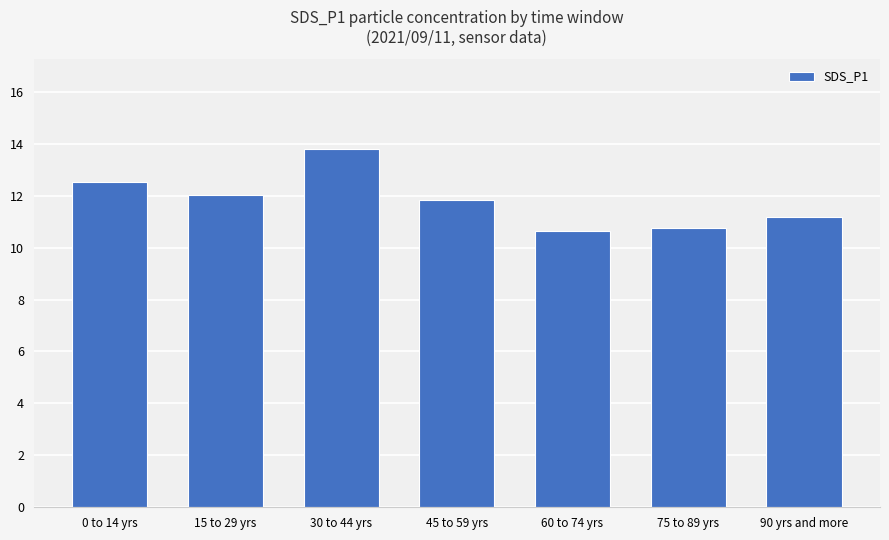

Read the value at 75 to 89 yrs.

10.8